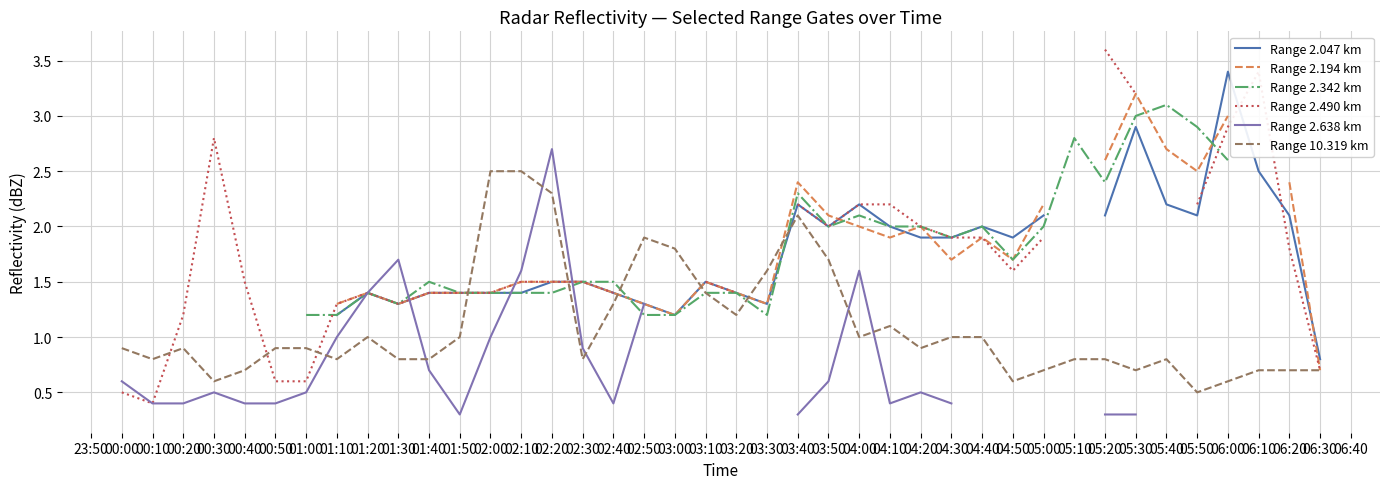

How many lines are shown in the chart?

6